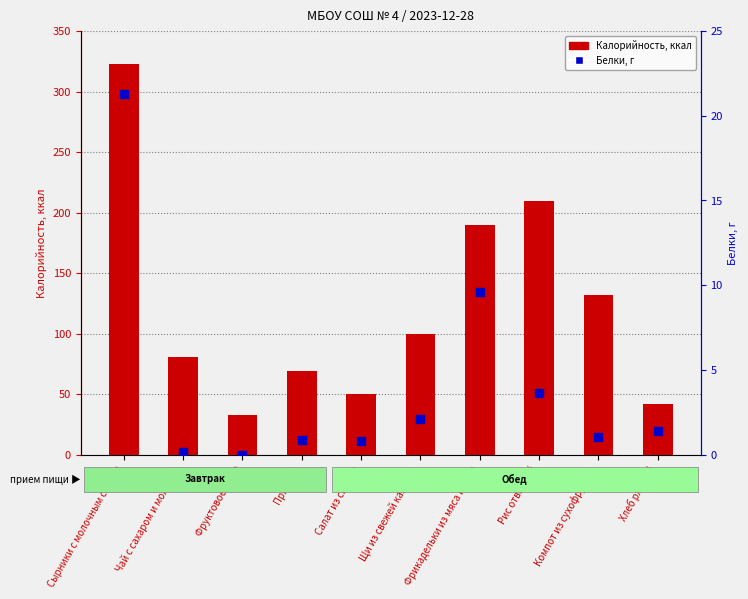

Which series has the largest total across all categories?

Калорийность